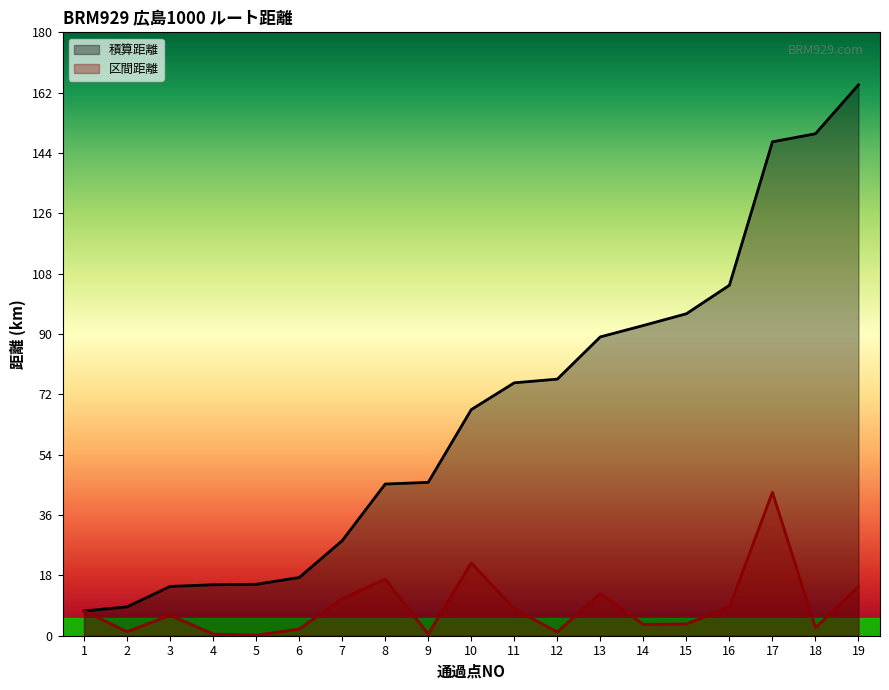

Reading left to right, what are all the values shown in this chart?

区間距離: 7.4	1.2	6.1	0.5	0.1	2.0	11.0	16.9	0.5	21.7	8.0	1.1	12.6	3.4	3.5	8.5	42.8	2.4	14.6
積算距離: 7.4	8.6	14.7	15.2	15.3	17.4	28.4	45.2	45.8	67.5	75.5	76.5	89.2	92.5	96.0	104.5	147.3	149.8	164.3